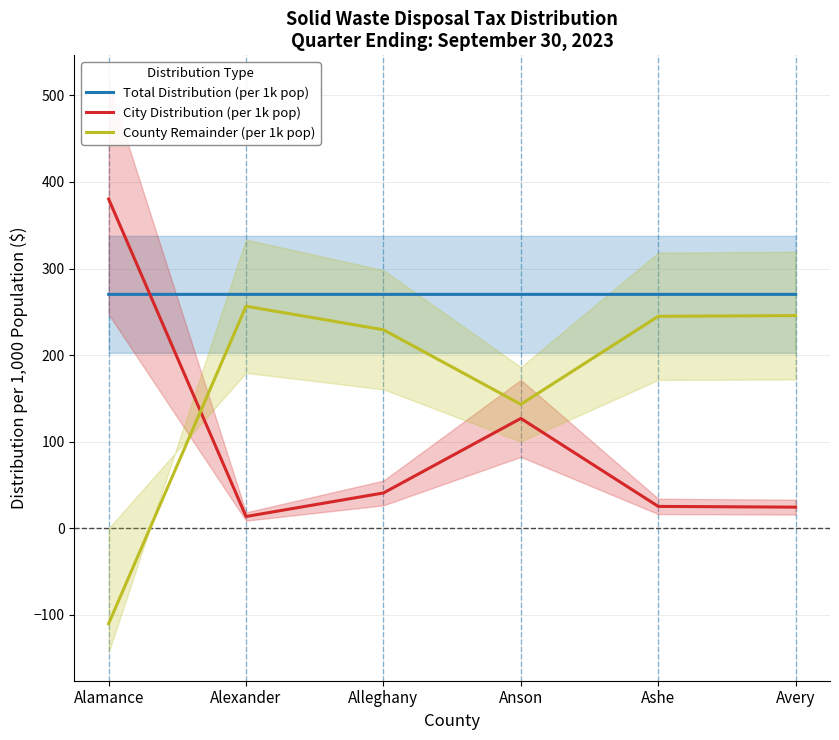

Where do City Distribution (per 1k pop) and County Remainder (per 1k pop) first cross each other?

Alamance and Alexander